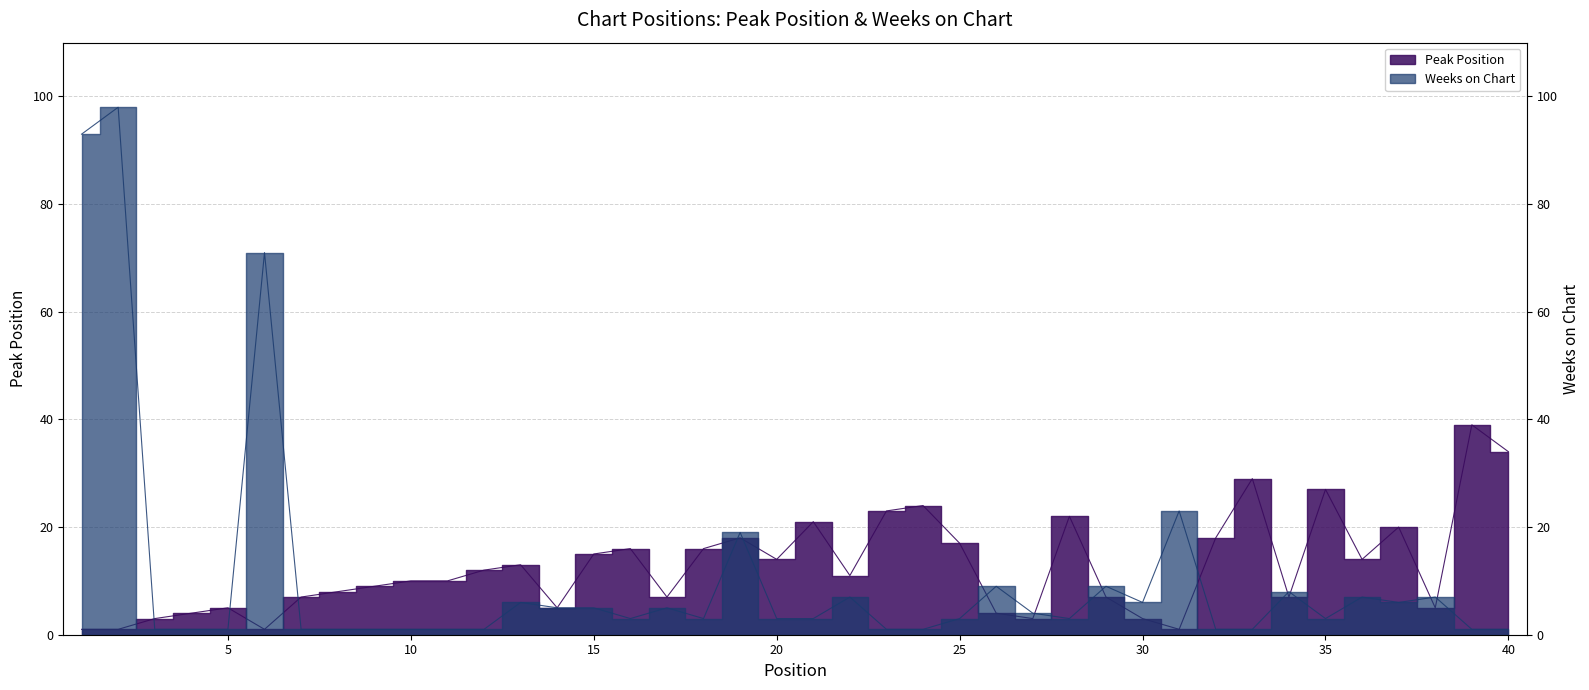

Is this an area chart (filled region under the line)?

No